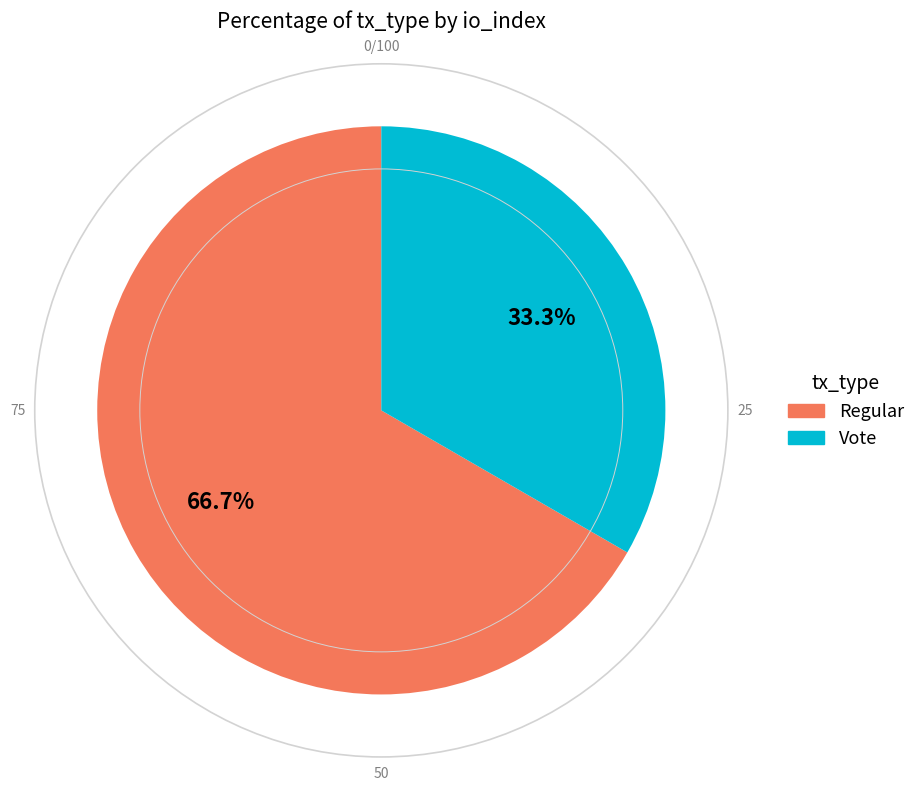

To the nearest percent, what portion does Regular represent?

67%